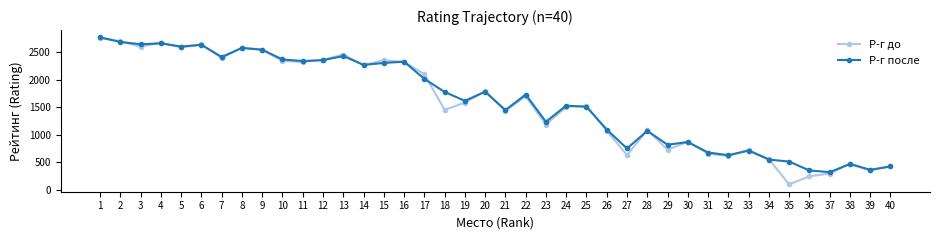

How many values in the Р-г до series are below 1583?

20